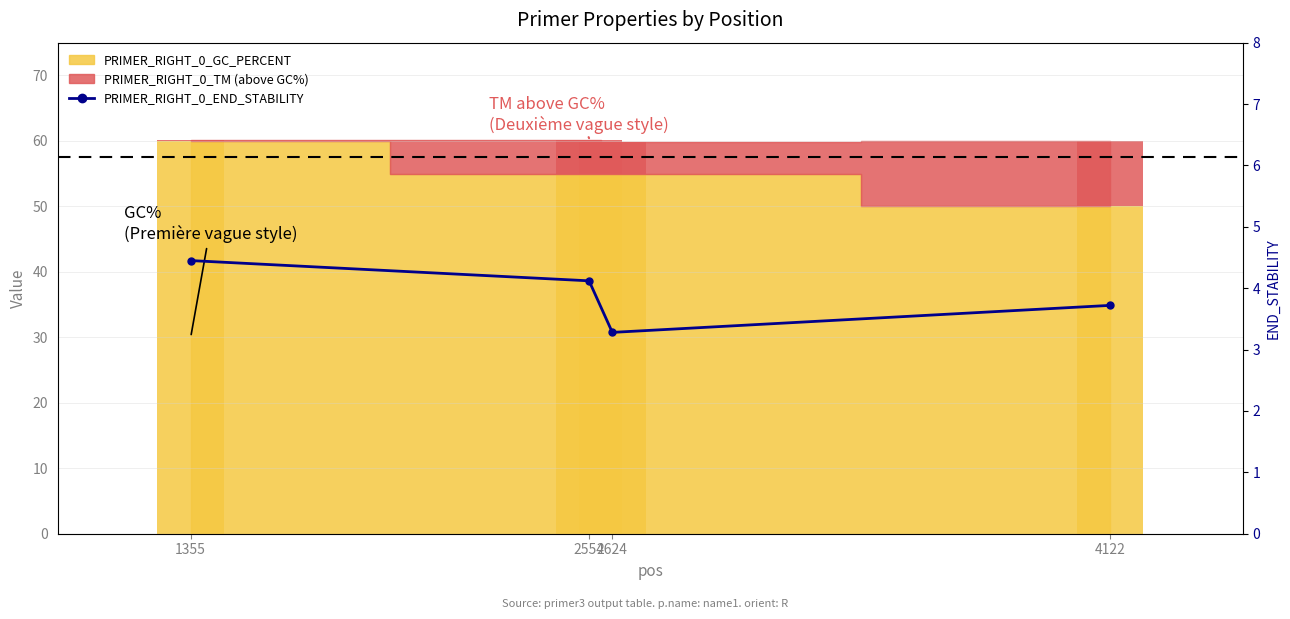

At which label does PRIMER_RIGHT_0_TM first exceed 5?

2554